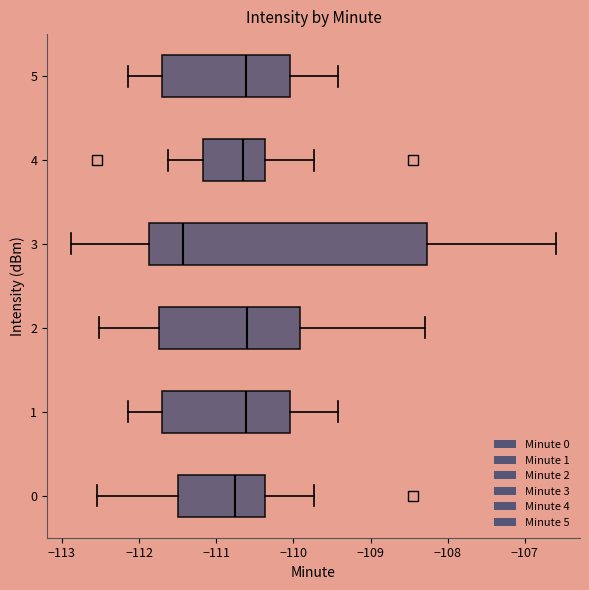

Reading bottom to top, read every box against the x-axis: the position of its median line, the range the box covers, and the ends of its whiskers. The values are not printed on the chart, so give them approximately, as read against the axis.

0: median -110.8, box -111.5 to -110.4, whiskers -112.5 to -109.7
1: median -110.6, box -111.7 to -110.0, whiskers -112.1 to -109.4
2: median -110.6, box -111.7 to -109.9, whiskers -112.5 to -108.3
3: median -111.4, box -111.9 to -108.3, whiskers -112.9 to -106.6
4: median -110.6, box -111.2 to -110.4, whiskers -111.6 to -109.7
5: median -110.6, box -111.7 to -110.0, whiskers -112.1 to -109.4